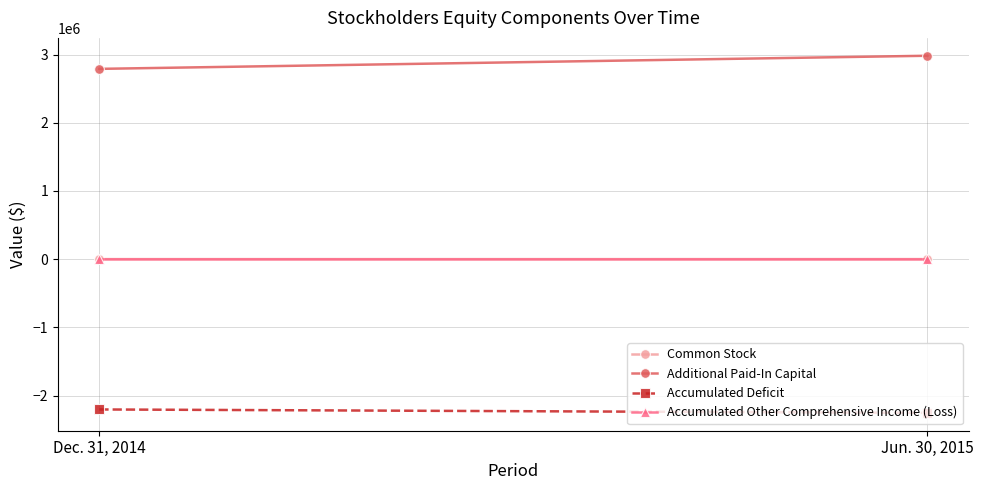

At which label is Common Stock closest to 1202?

Dec. 31, 2014